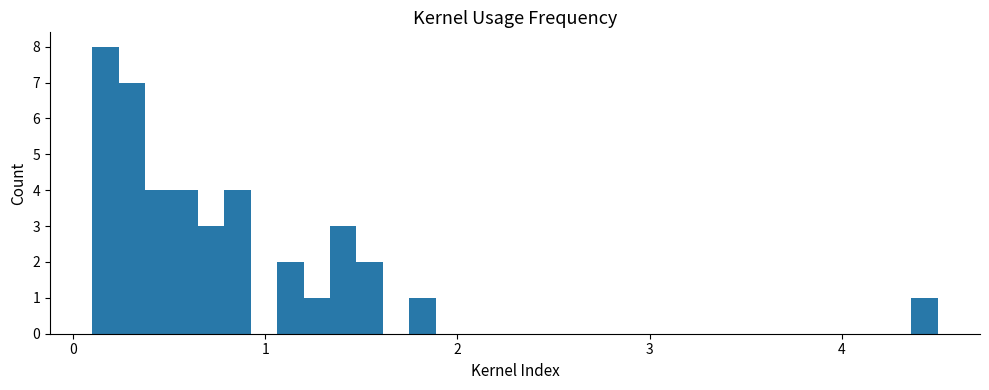

Read against the x-axis, roughly where is the centre of the tallest bar?

0.2